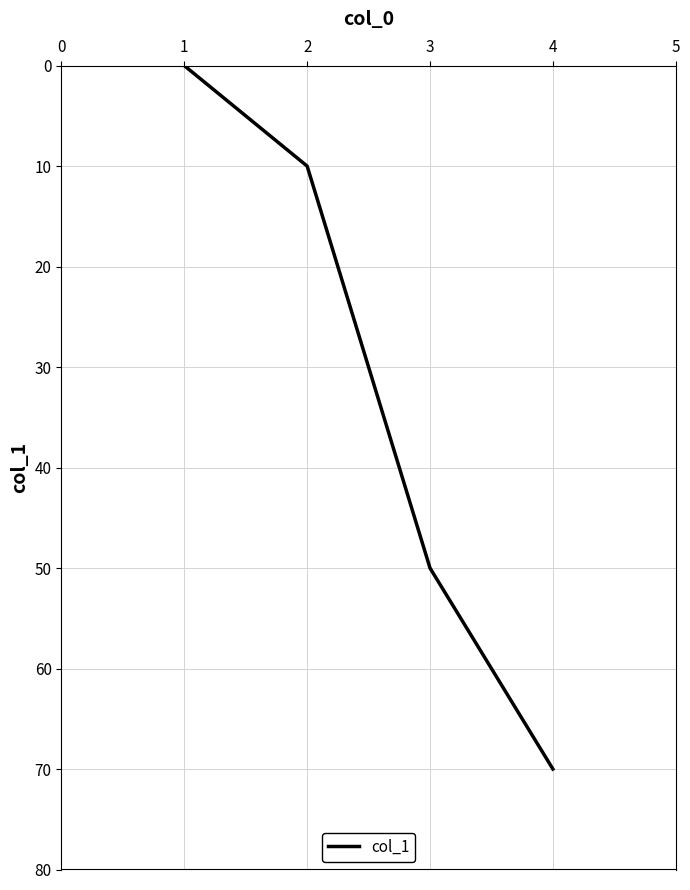

Is this an area chart (filled region under the line)?

No